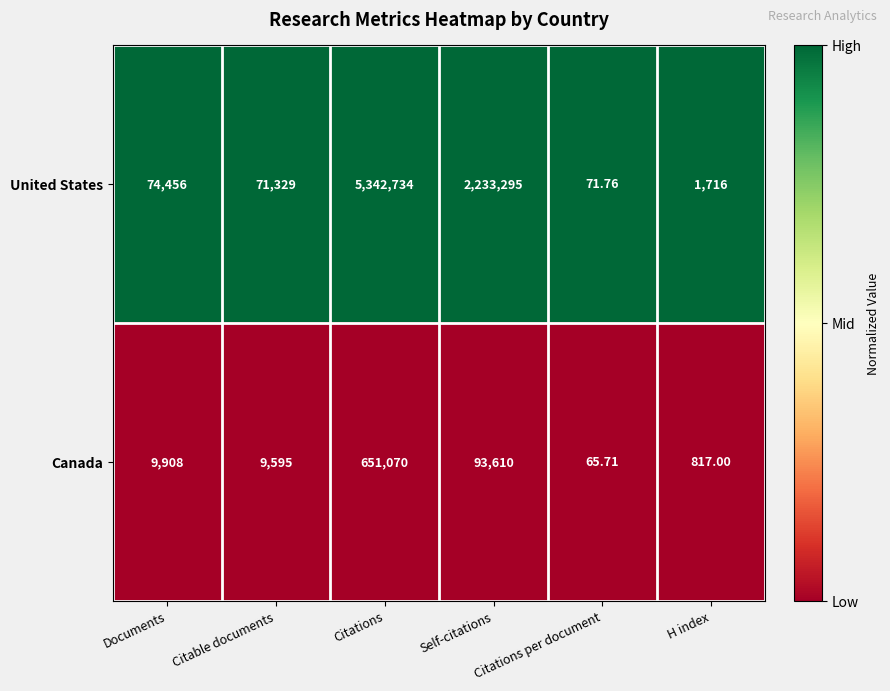

Is the value of Canada at Self-citations greater than the value of United States at H index?

Yes